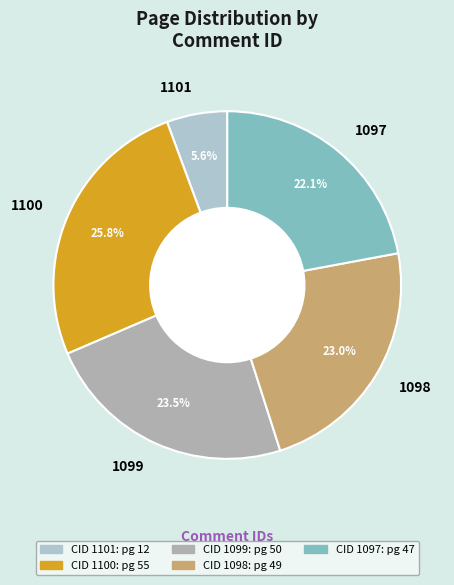

Combined, what portion of the pie is 1098 and 1099?

46.5%